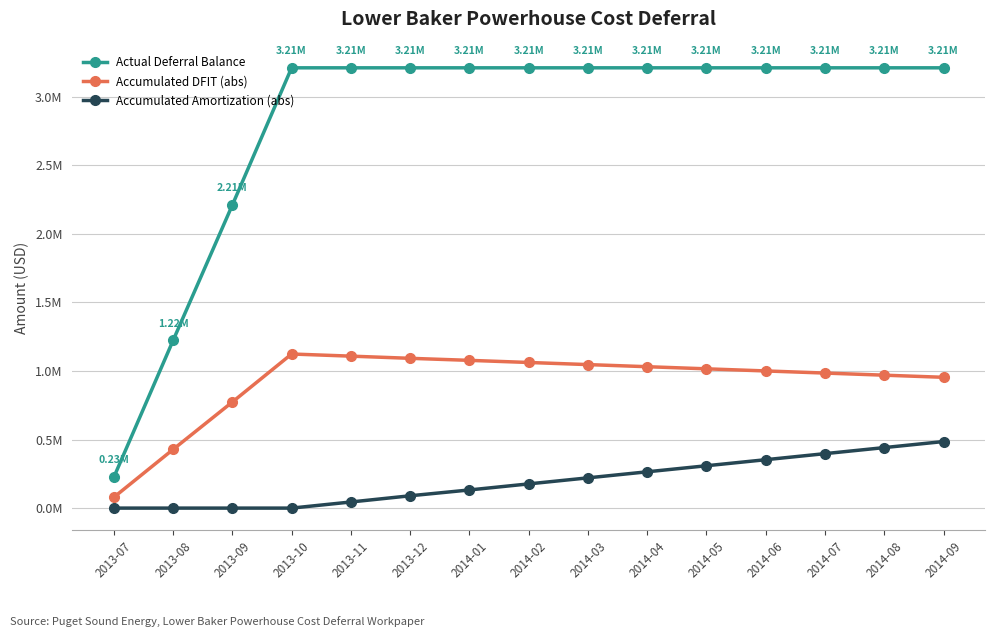

Which series has the largest total across all categories?

Actual Deferral Balance